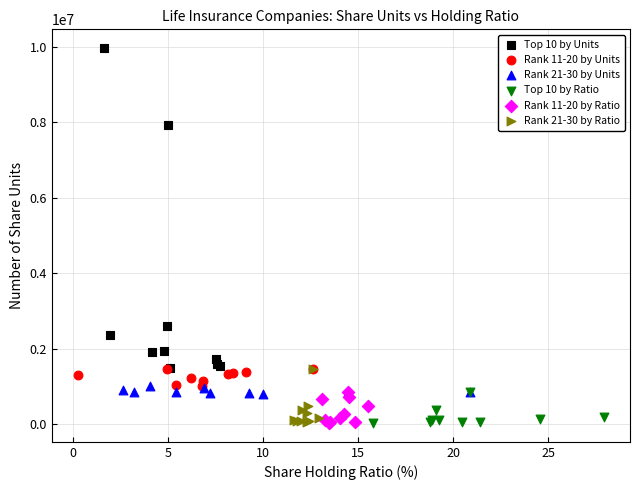

Which series has the largest Y range (max minus min)?

Top 10 by Units